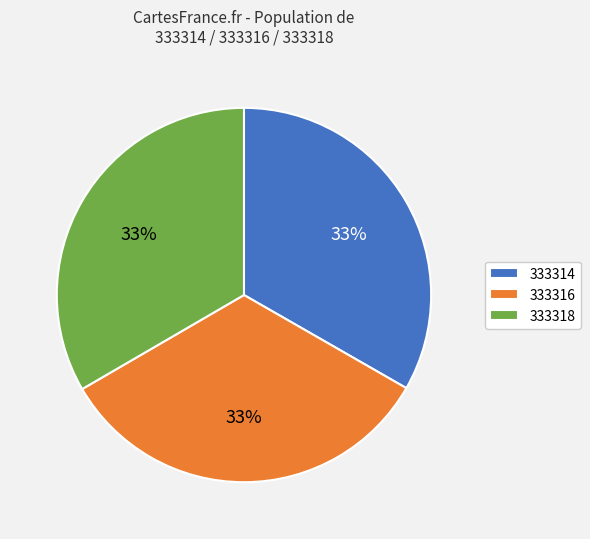

Combined, do 333316 and 333314 account for over 50%?

Yes